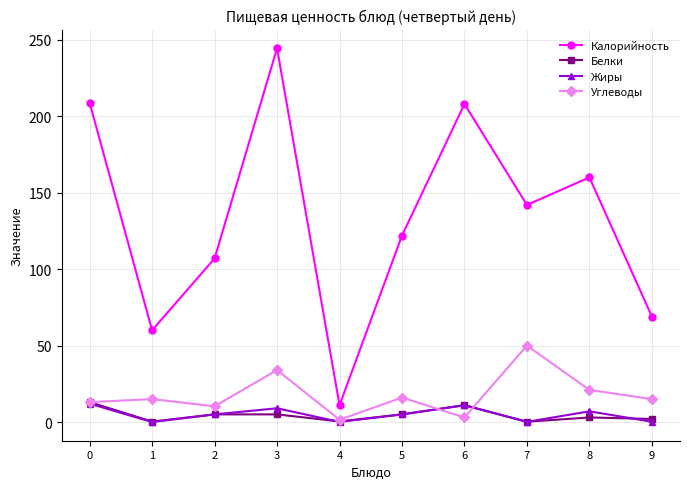

What is the sum of all Белки values?

44.9